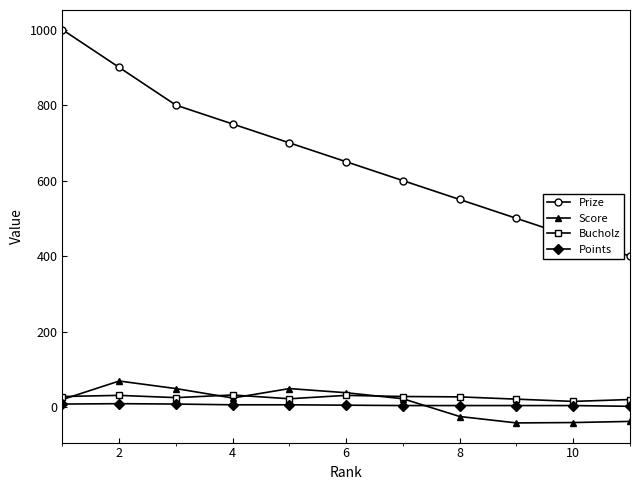

True or false: Prize has more than 0 interior local peaks.

False